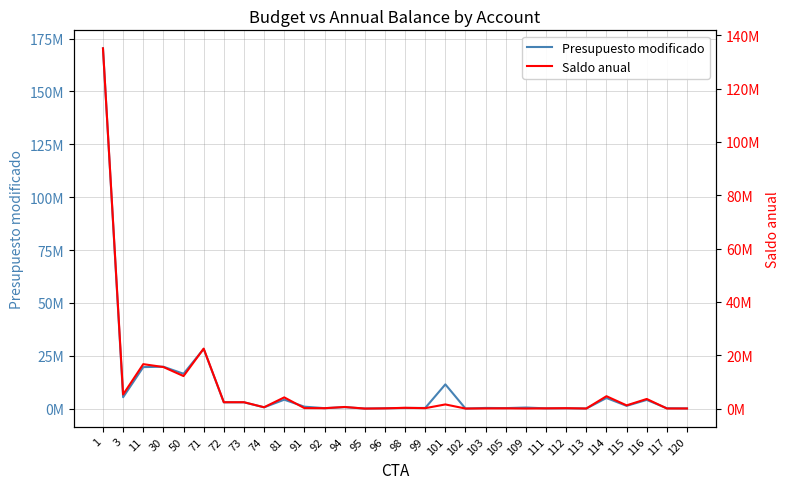

Reading right to left, list all the values displayed in this chart.

Presupuesto modificado: 60475.0	155000.0	4100000.0	1291200.0	5003500.0	30000.0	152200.0	105500.0	496700.0	221986.0	301854.0	15197.0	11451249.0	292060.0	295800.0	150000.0	10000.0	666800.0	200000.0	904417.0	4200000.0	592669.0	2963341.0	2963341.0	28211382.0	16465533.0	19802550.0	19617057.0	5372400.0	170376908.0
Saldo anual: 39661.0	28727.7	3602080.3	1205583.3	4638318.2	29013.6	144479.7	85364.8	35317.6	97454.6	67247.6	12500.5	1554081.6	153233.1	295496.2	81133.1	7086.2	598753.8	139803.1	184784.5	4200000.0	499107.8	2382971.5	2382675.9	22488589.8	12193382.4	15581550.0	16662672.7	5289867.5	135119963.3